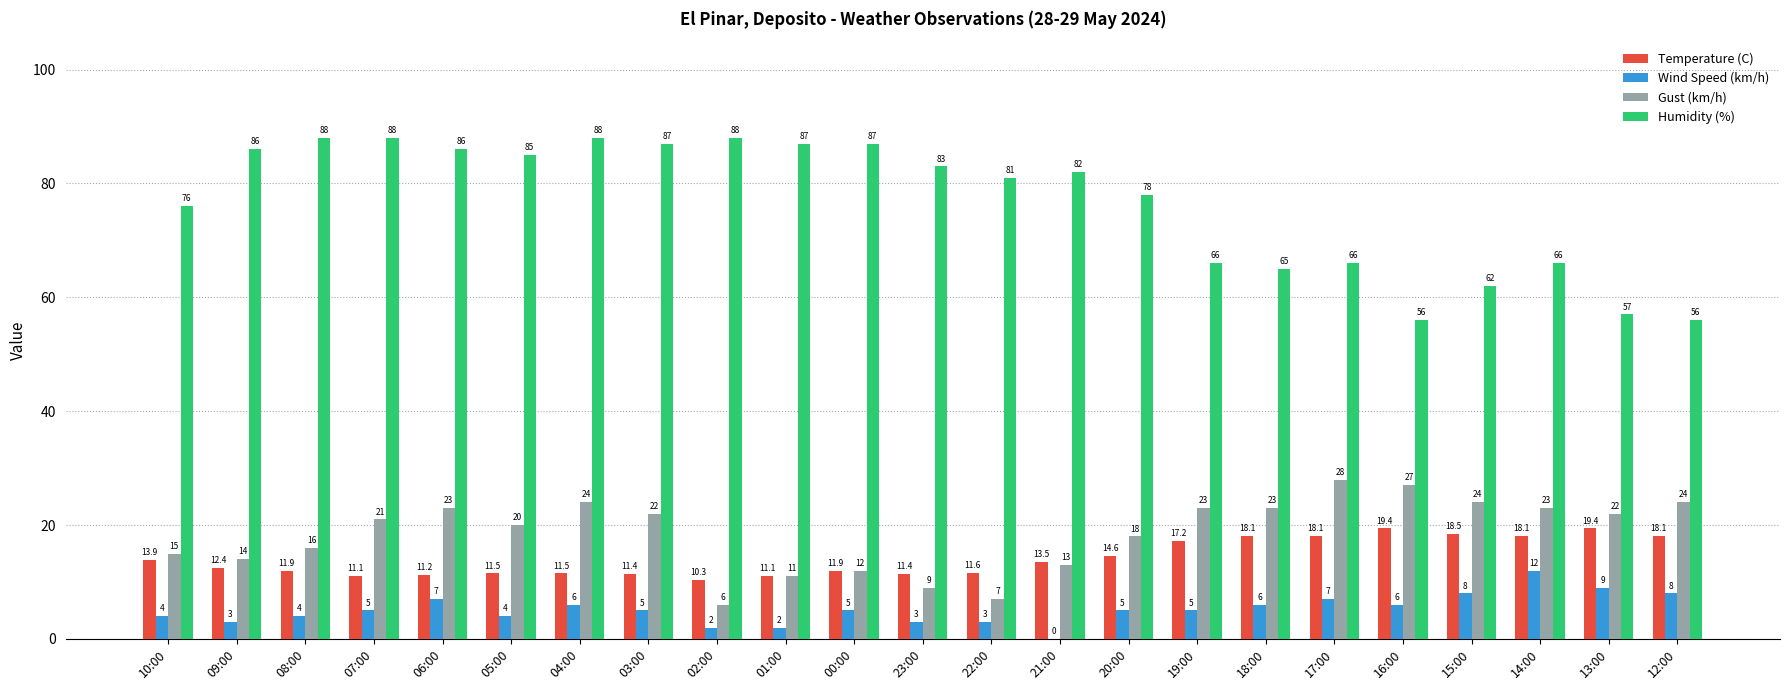

What is the sum of the Wind Speed (km/h) values at 08:00 and 10:00?

8.0